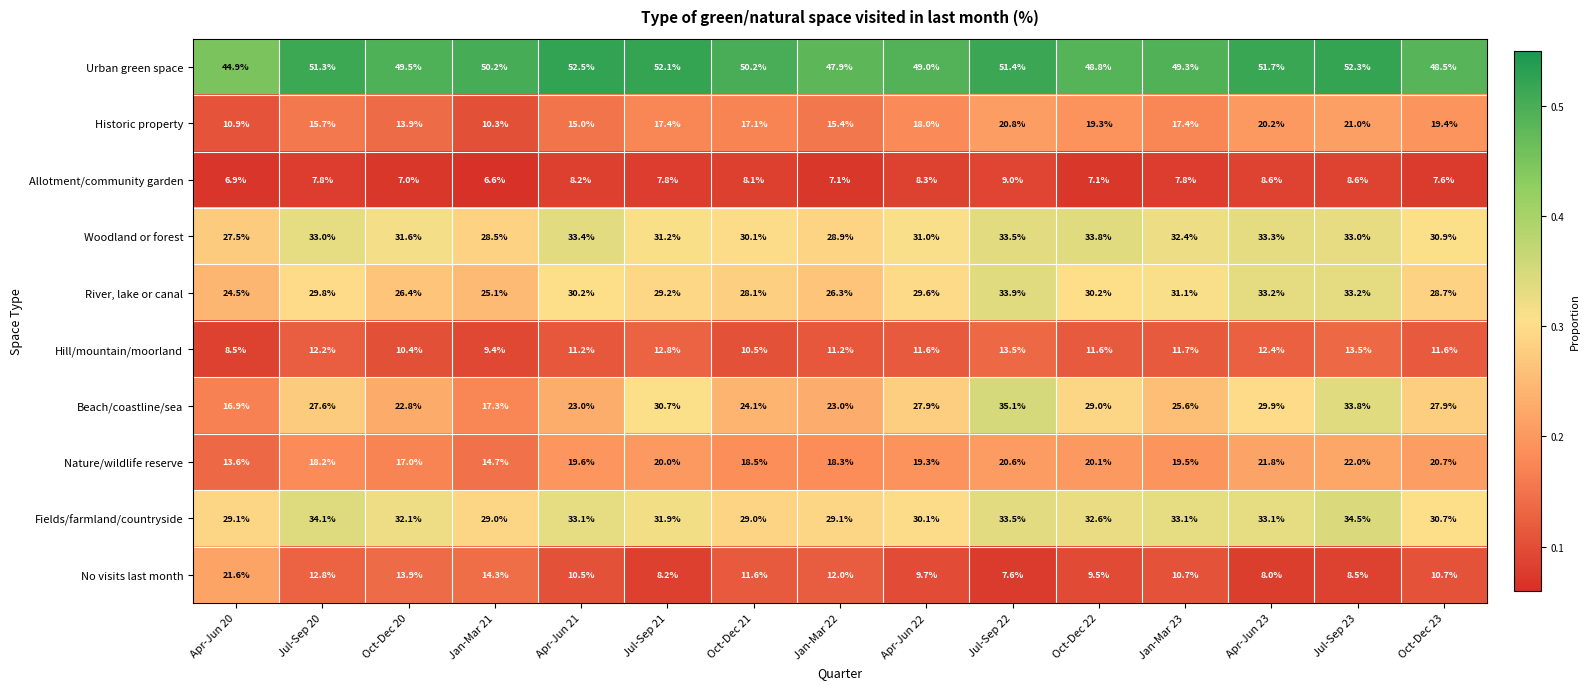

The Fields/farmland/countryside series shows 32.1 at Oct-Dec 20. True or false?

True